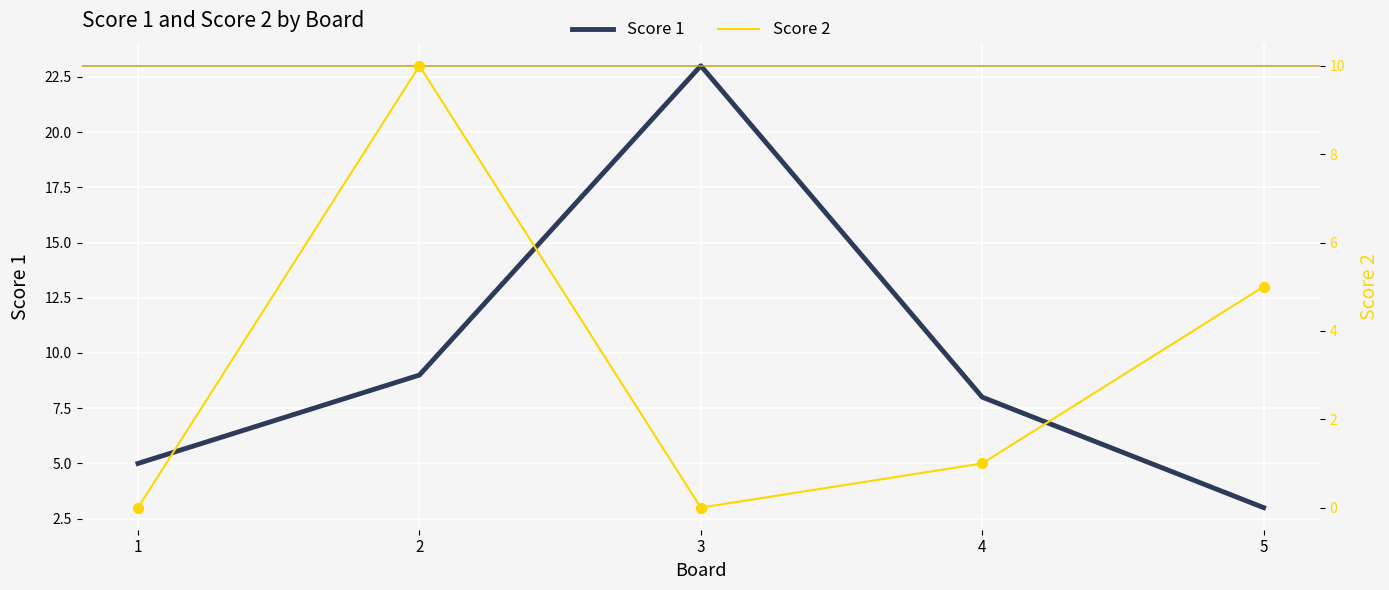

At how many categories does at least one series exceed 19?

1